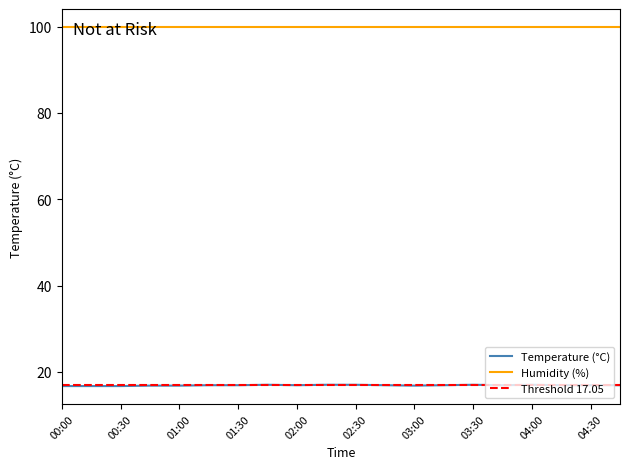

How many interior local peaks (higher than both neighbors) does the data have?

3